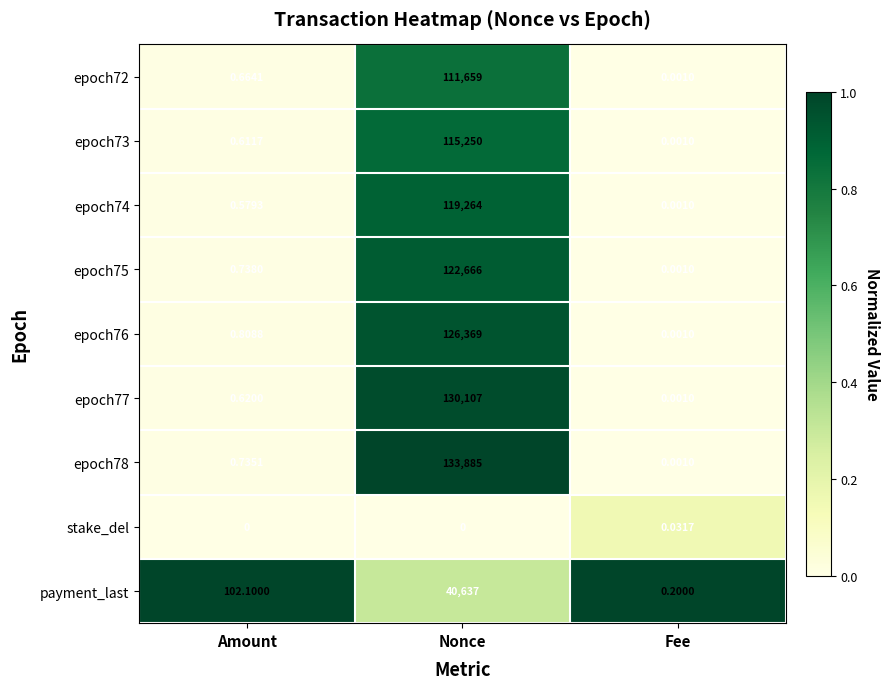

Which category has the highest value across all series?

Nonce